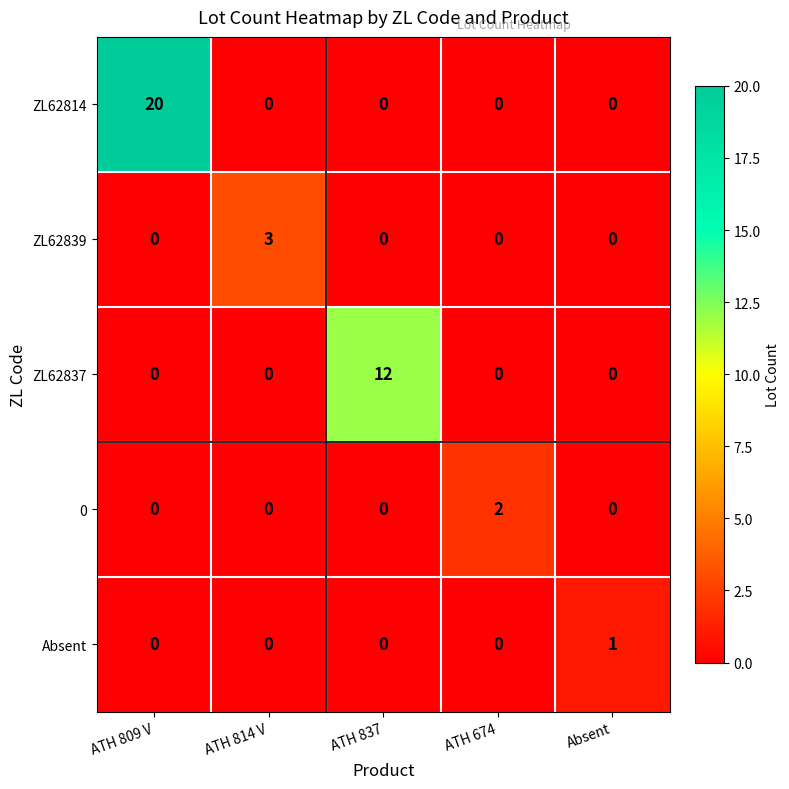

Rank the series by their maximum value, from lowest to highest.

Absent, 0, ZL62839, ZL62837, ZL62814